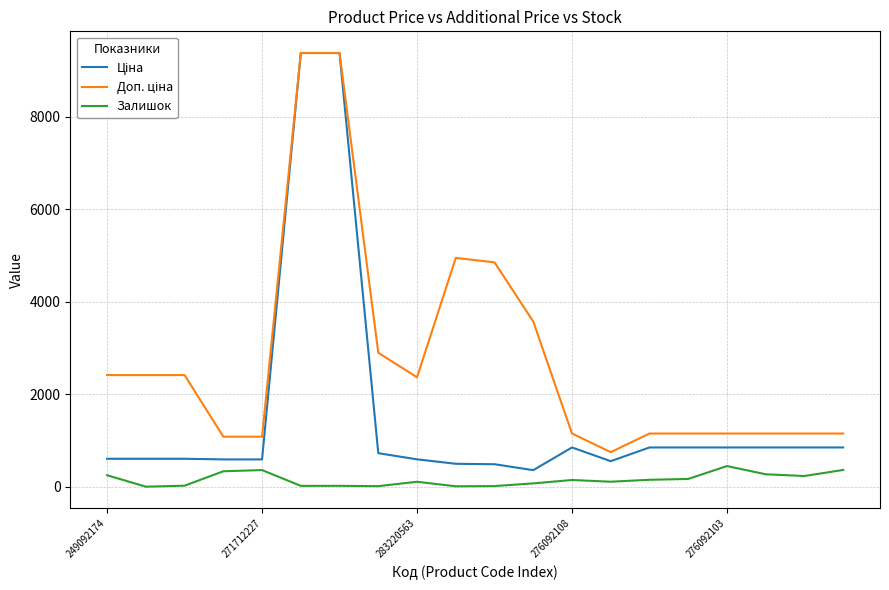

What is the highest value of the Залишок series?

446.0